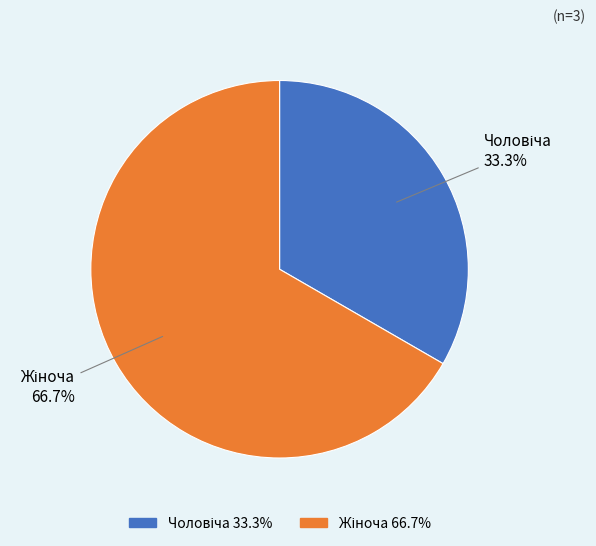

Does any single category account for the majority?

Yes